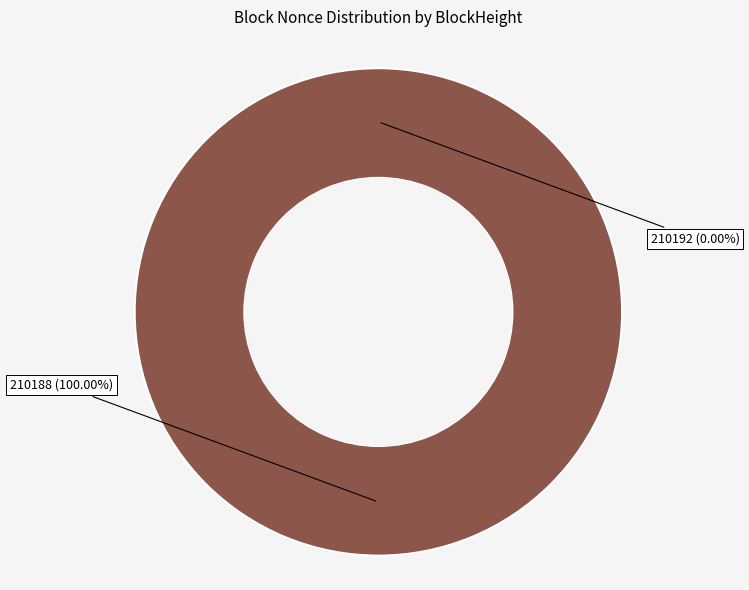

To the nearest percent, what is the combined percentage of 210192 and 210188?

100%